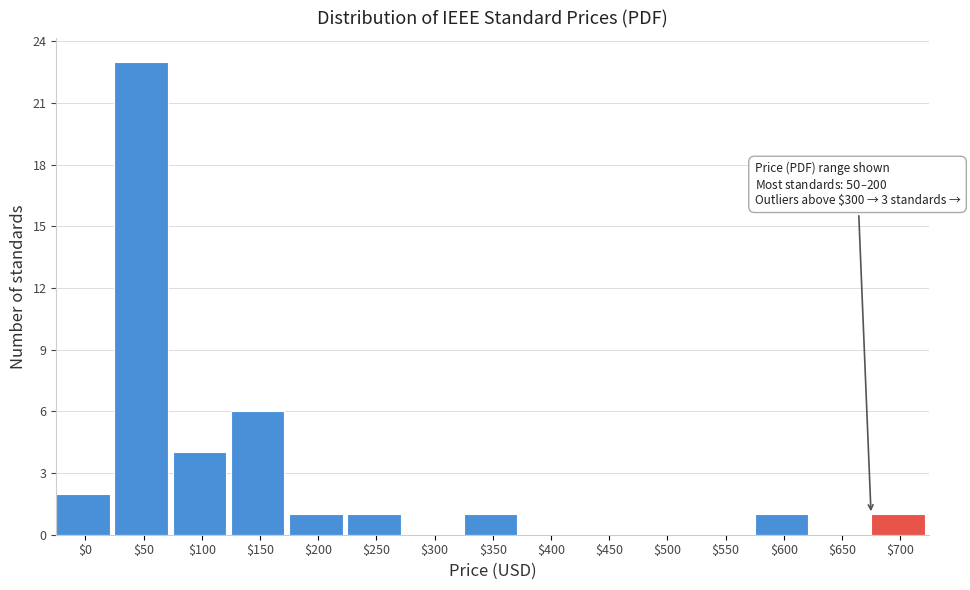

What is the maximum value shown in the chart?

23